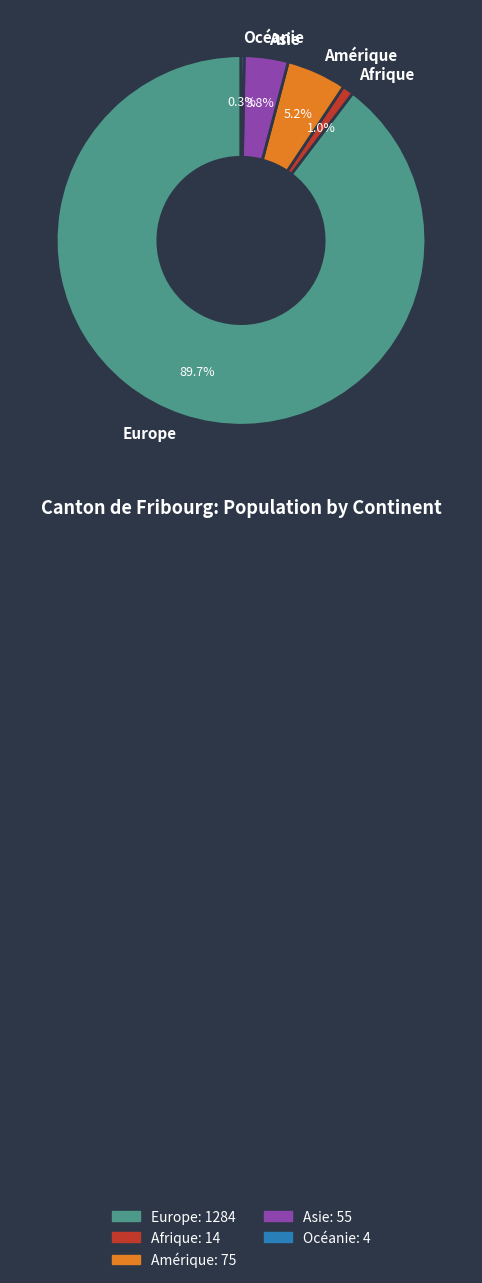

What percentage is NOT represented by Afrique?

99.0%